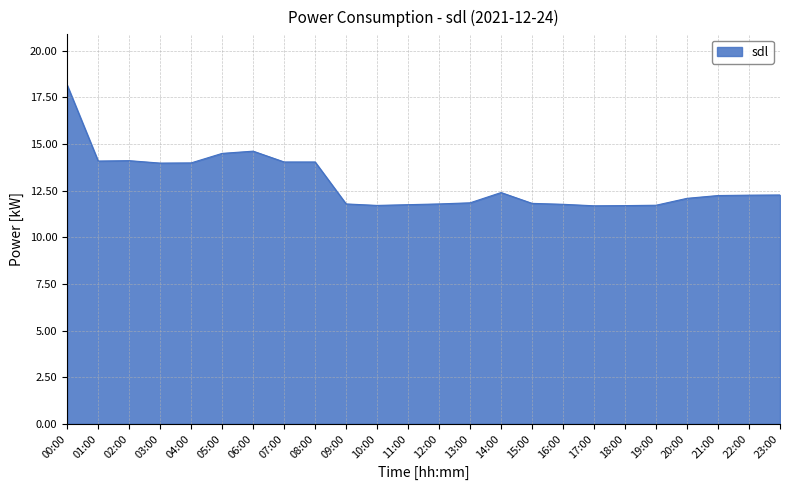

What position from the right is 06:00?

18